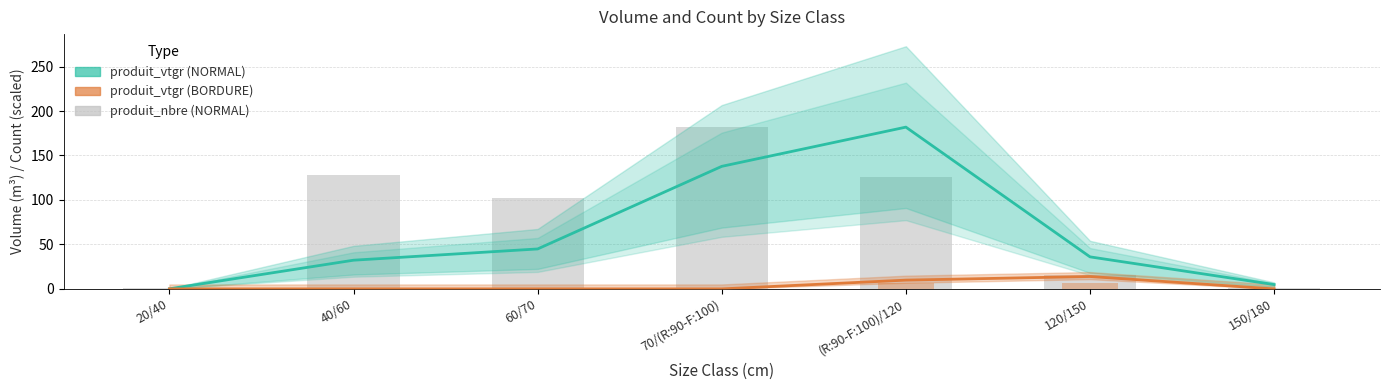

Reading right to left, what are all the values shown in this chart?

produit_vtgr (NORMAL): 4.9	36.0	181.9	137.8	44.9	32.3	0.1
produit_vtgr (BORDURE): 0.0	13.9	9.9	0.0	0.0	0.0	0.0
produit_nbre (NORMAL): 1.4	15.2	125.9	181.9	102.4	127.9	1.4
produit_nbre (BORDURE): 0.0	6.9	6.2	0.0	0.0	0.0	0.0